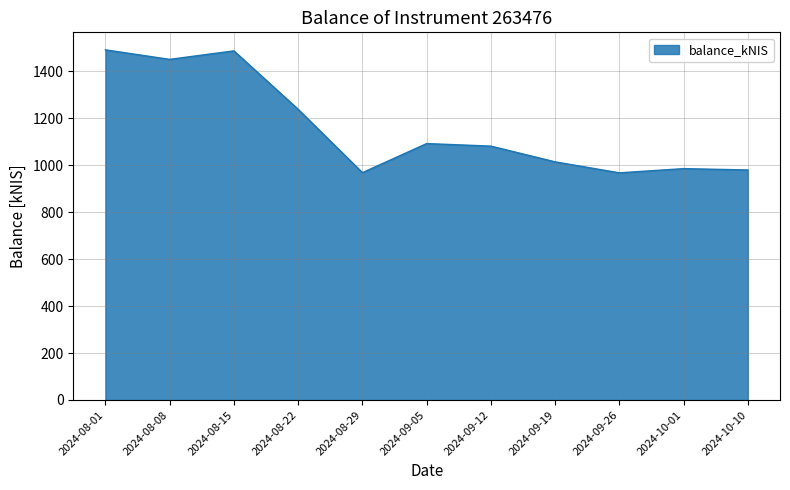

What is the change in value from 2024-08-22 to 2024-08-29?

-269.8